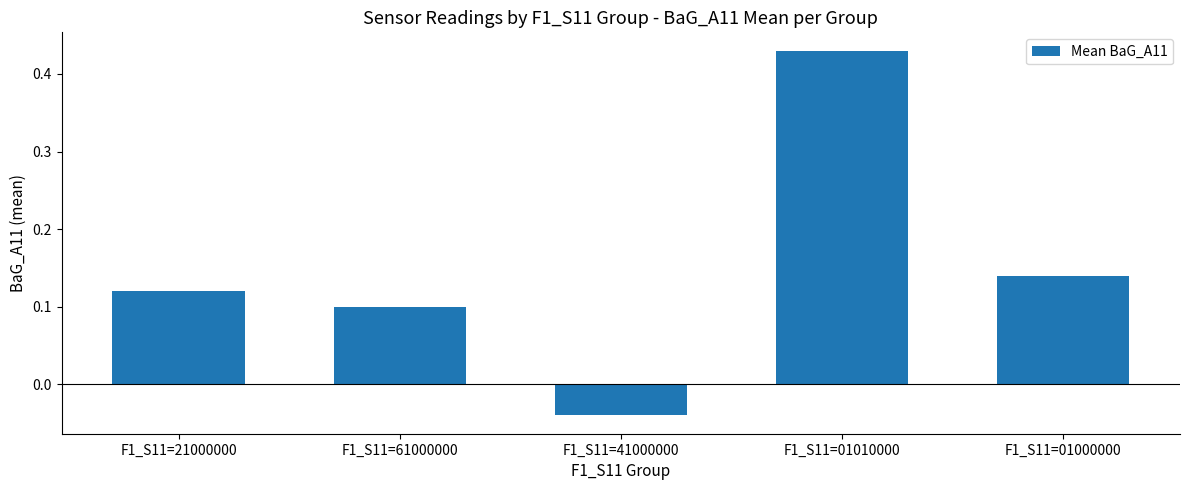

What is the difference between the maximum and minimum values?

0.5